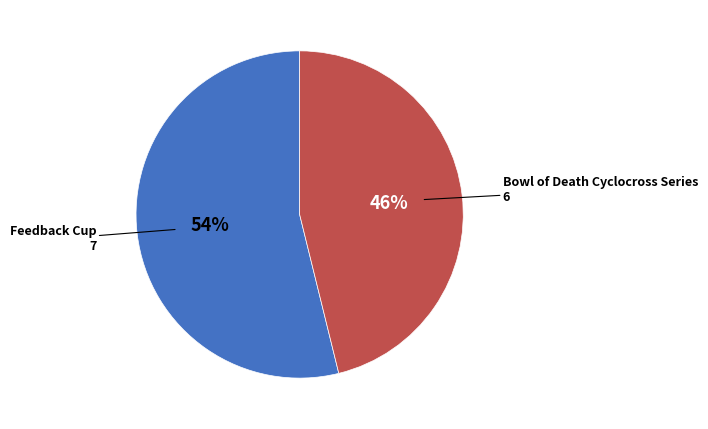

What percentage is the Bowl of Death Cyclocross Series slice, to the nearest percent?

46%